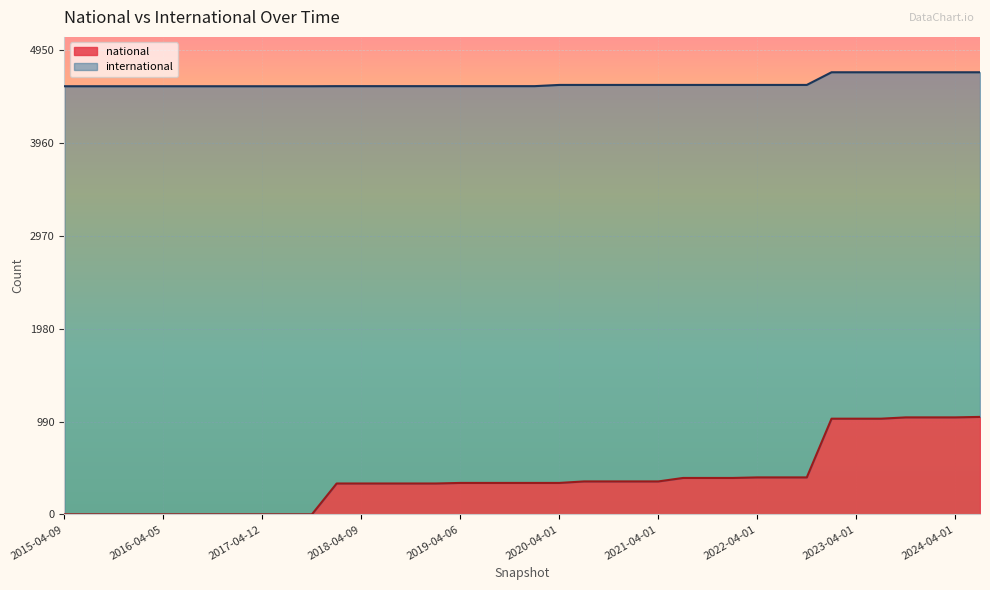

Does the chart display data point markers on the line(s)?

No